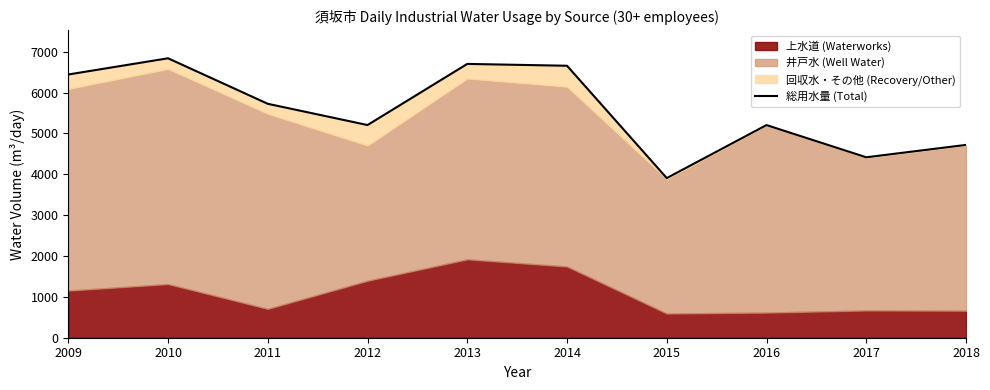

Reading left to right, list all the values displayed in this chart.

2009=6442	2010=6839	2011=5725	2012=5205	2013=6701	2014=6656	2015=3907	2016=5204	2017=4416	2018=4719